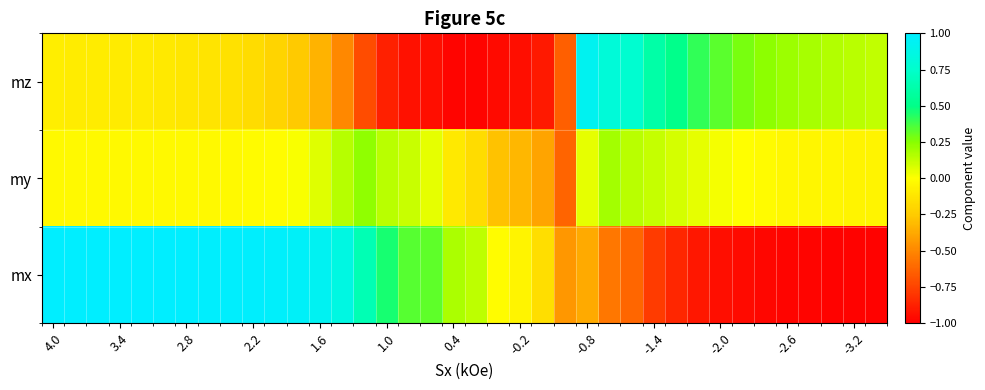

Rank the series by their maximum value, from highest to lowest.

mx, mz, my